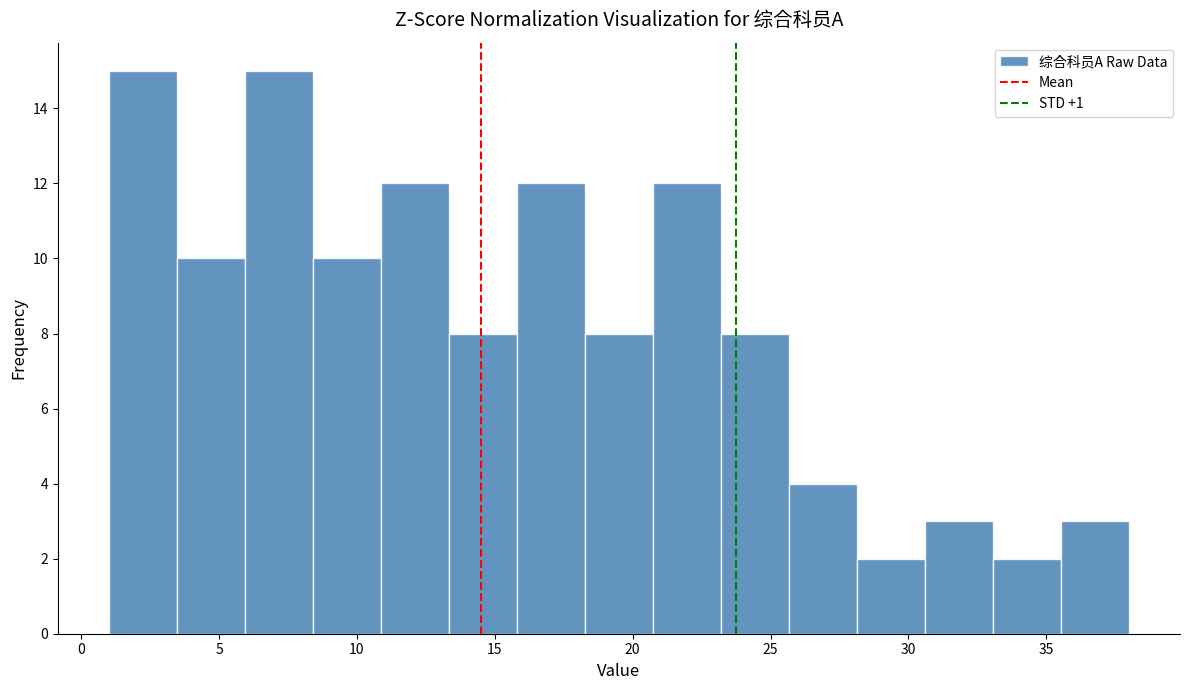

Reading left to right, list every bar in this chart as the range it spans on the x-axis followed by its height. Neither the bar edges nor the heights are printed on the chart, so give them approximately, as read against the axes.

1.0 to 3.5: 15
3.5 to 6.0: 10
6.0 to 8.5: 15
8.5 to 11.0: 10
11.0 to 13.5: 12
13.5 to 16.0: 8
16.0 to 18.5: 12
18.5 to 20.5: 8
20.5 to 23.0: 12
23.0 to 25.5: 8
25.5 to 28.0: 4
28.0 to 30.5: 2
30.5 to 33.0: 3
33.0 to 35.5: 2
35.5 to 38.0: 3